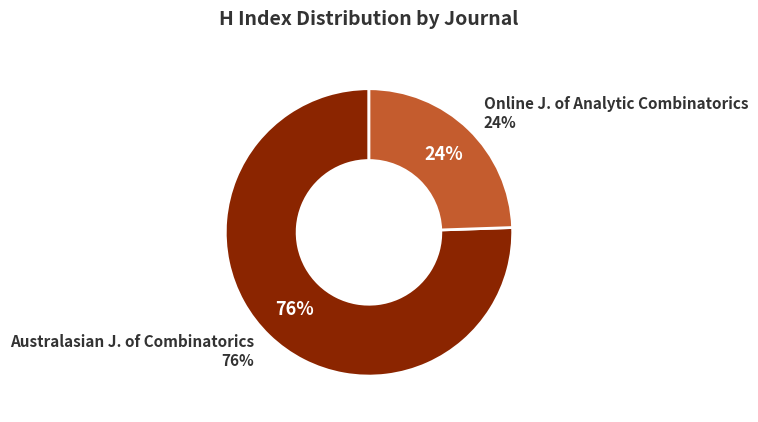

How many slices are in this pie chart?

2